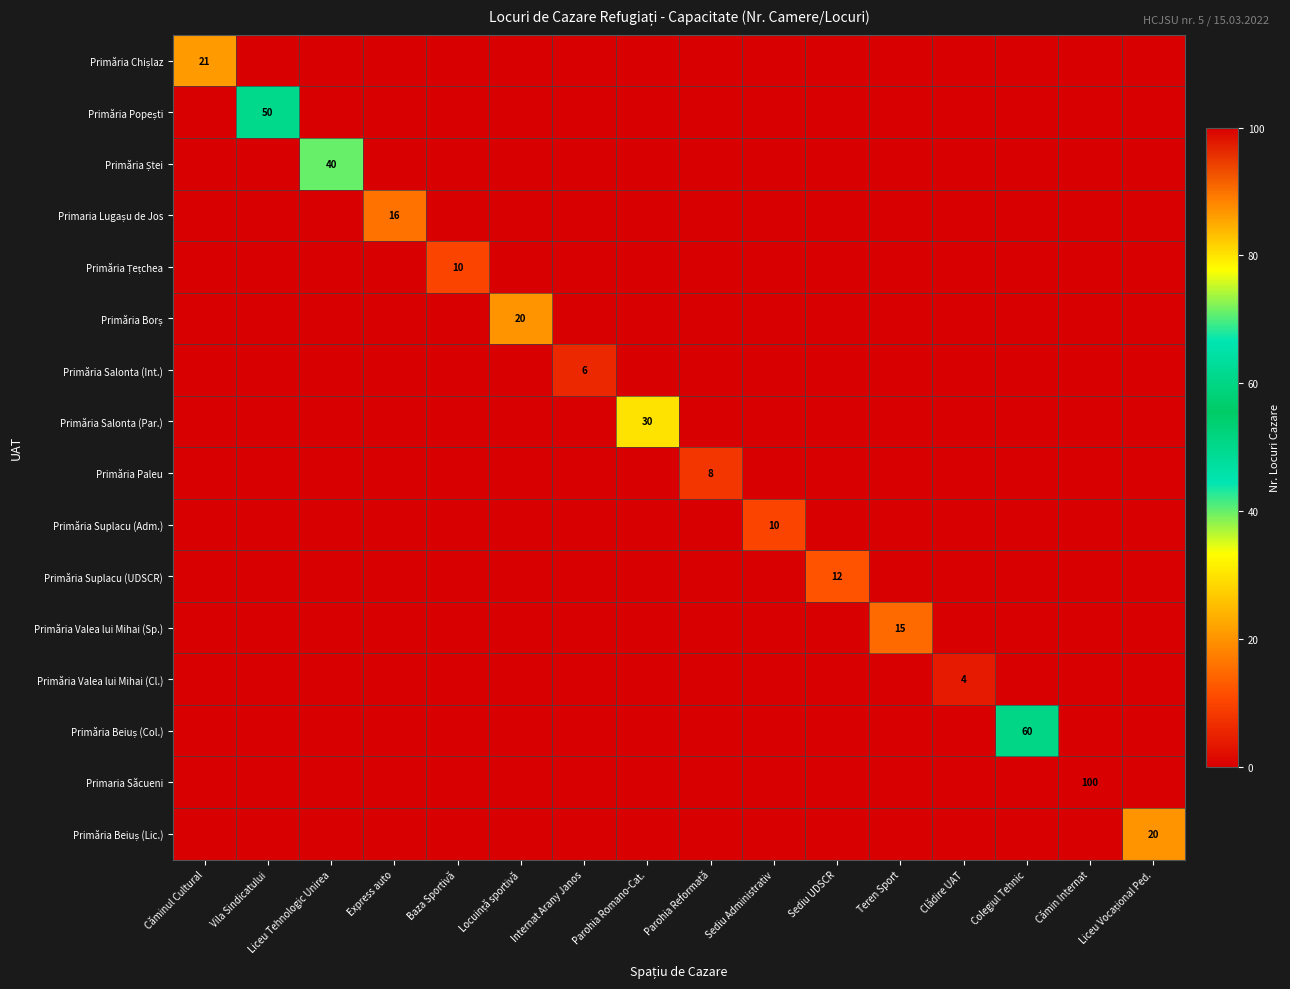

The Primăria Salonta (Par.) series shows 0 at Colegiul Tehnic. True or false?

True